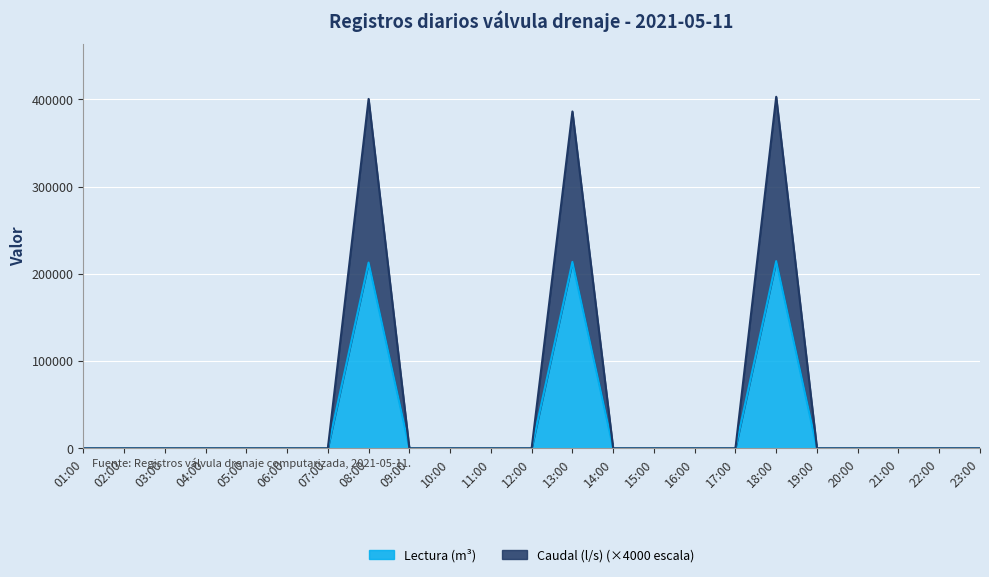

Which category has the lowest value in the Caudal (l/s) series?

01:00